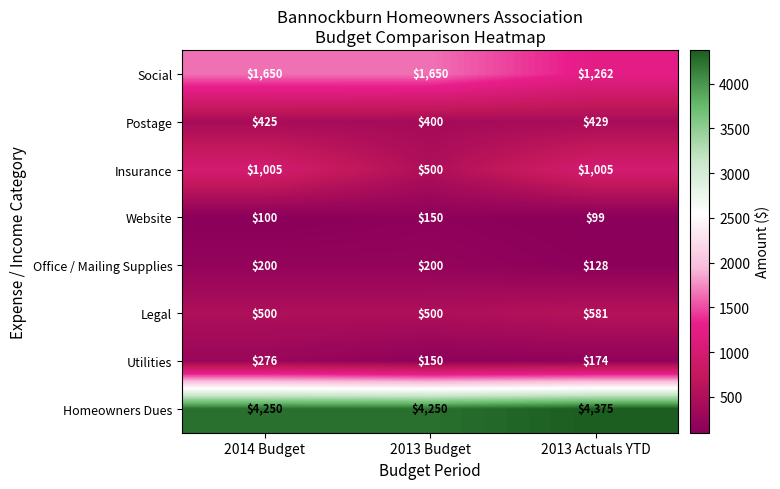

What is the difference between the Website values at 2013 Actuals YTD and 2013 Budget?

51